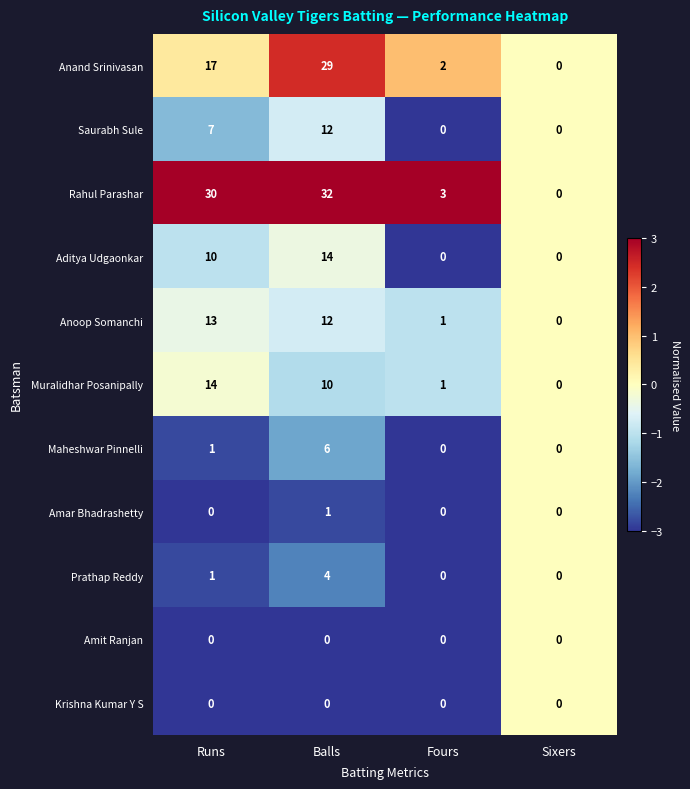

At which label is Maheshwar Pinnelli closest to 3?

Runs